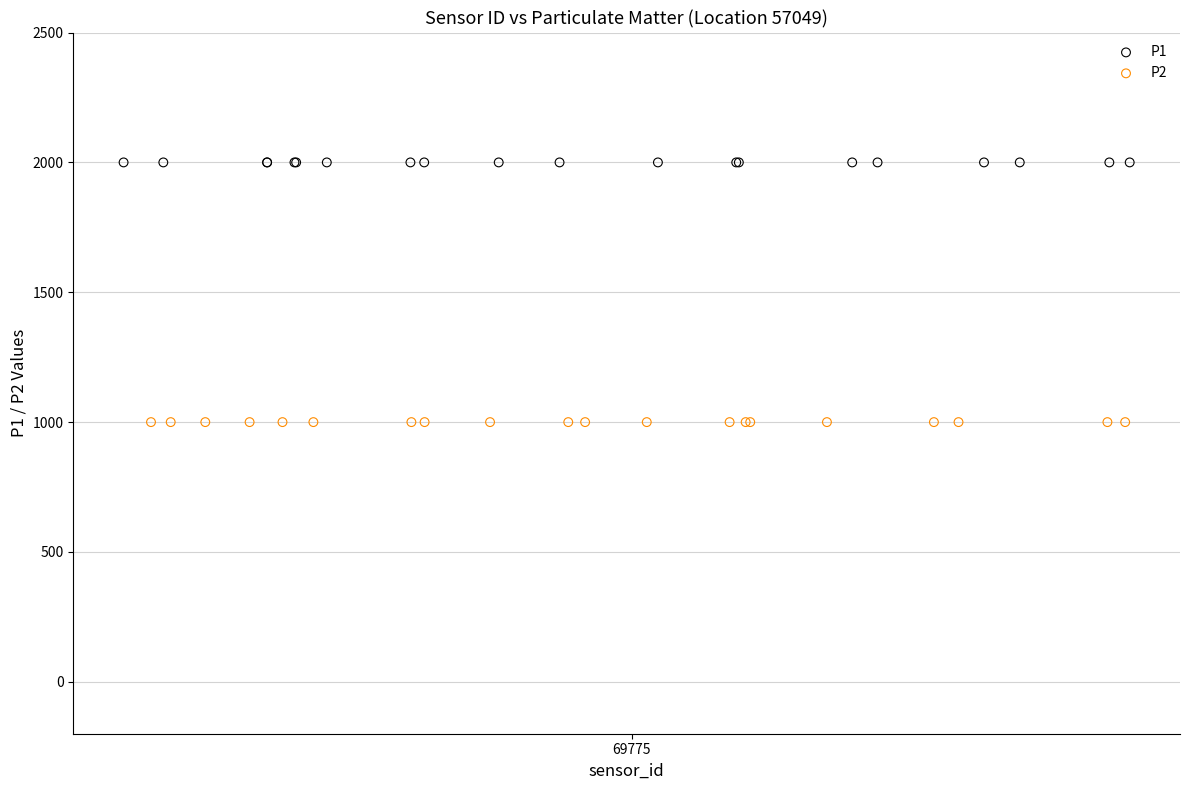

Which series reaches the minimum Y coordinate?

P2